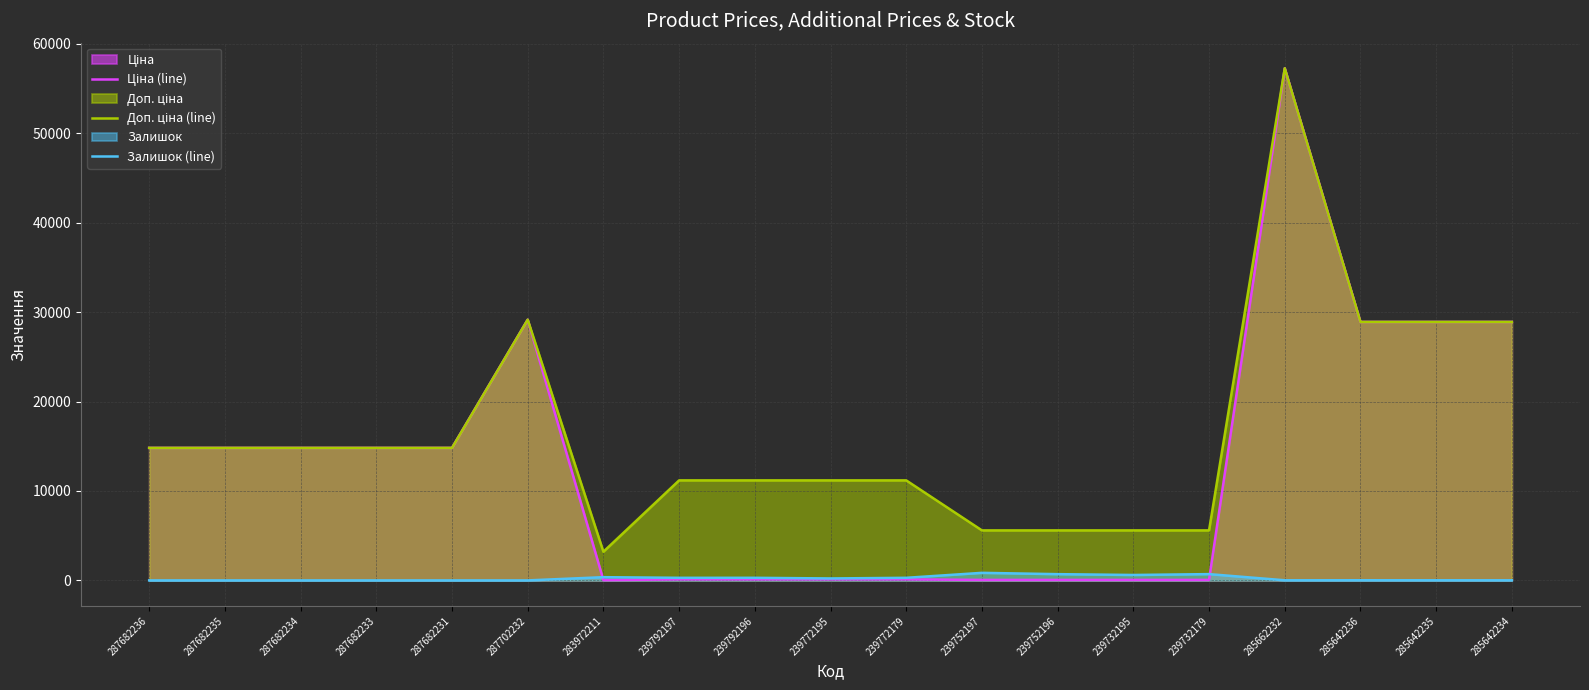

What is the difference between the maximum and minimum values in the Доп. ціна (line) series?

54053.0